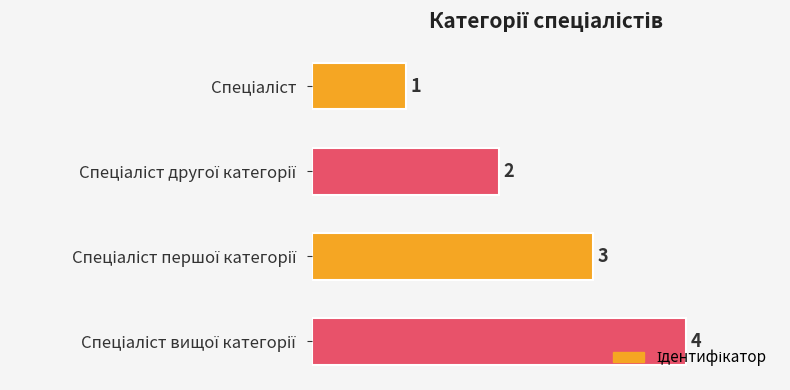

What is the greatest value displayed?

4